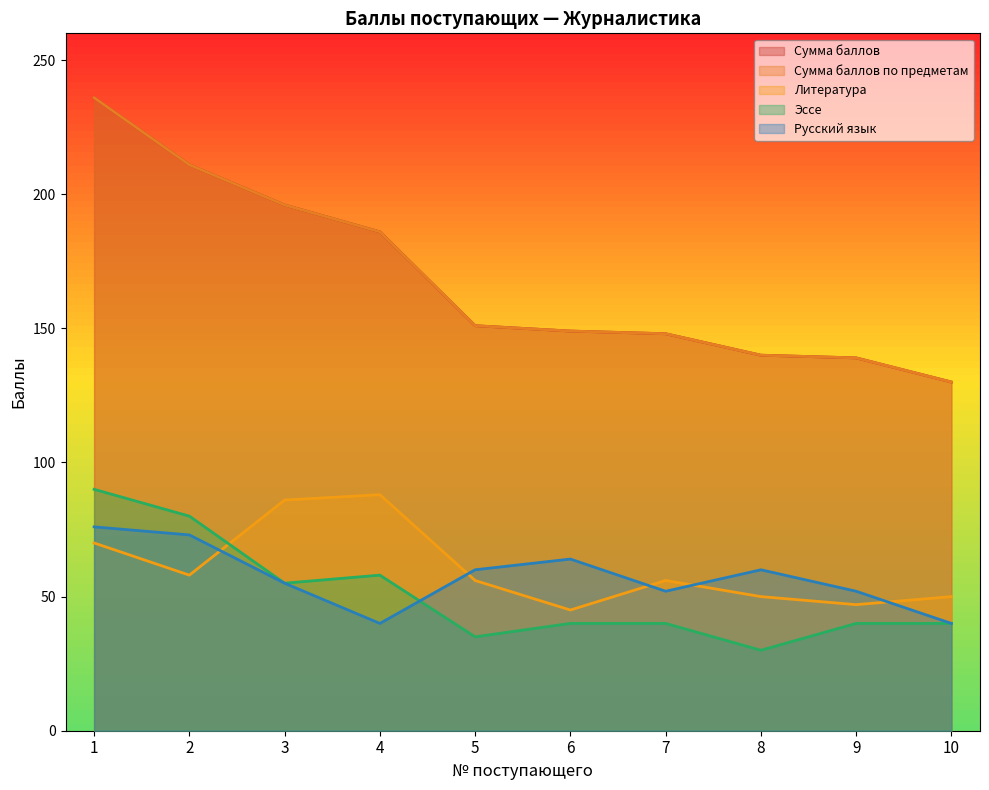

At which category does Литература reach its first local valley?

2